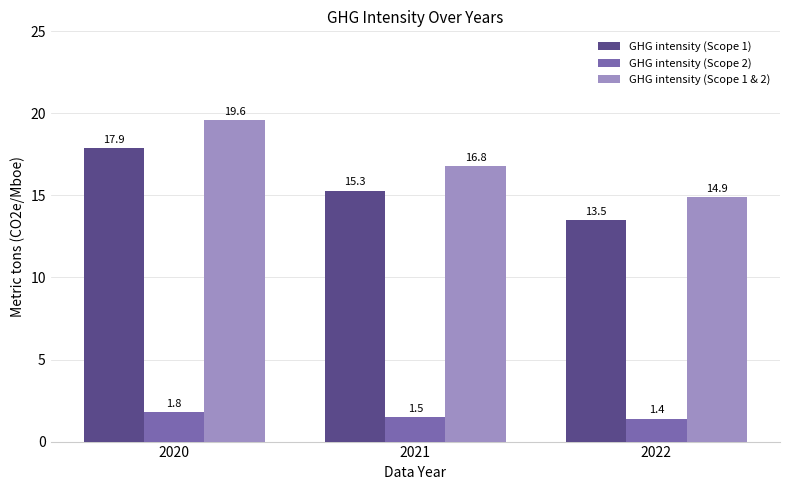

At which label does GHG intensity (Scope 1 & 2) reach its minimum?

2022